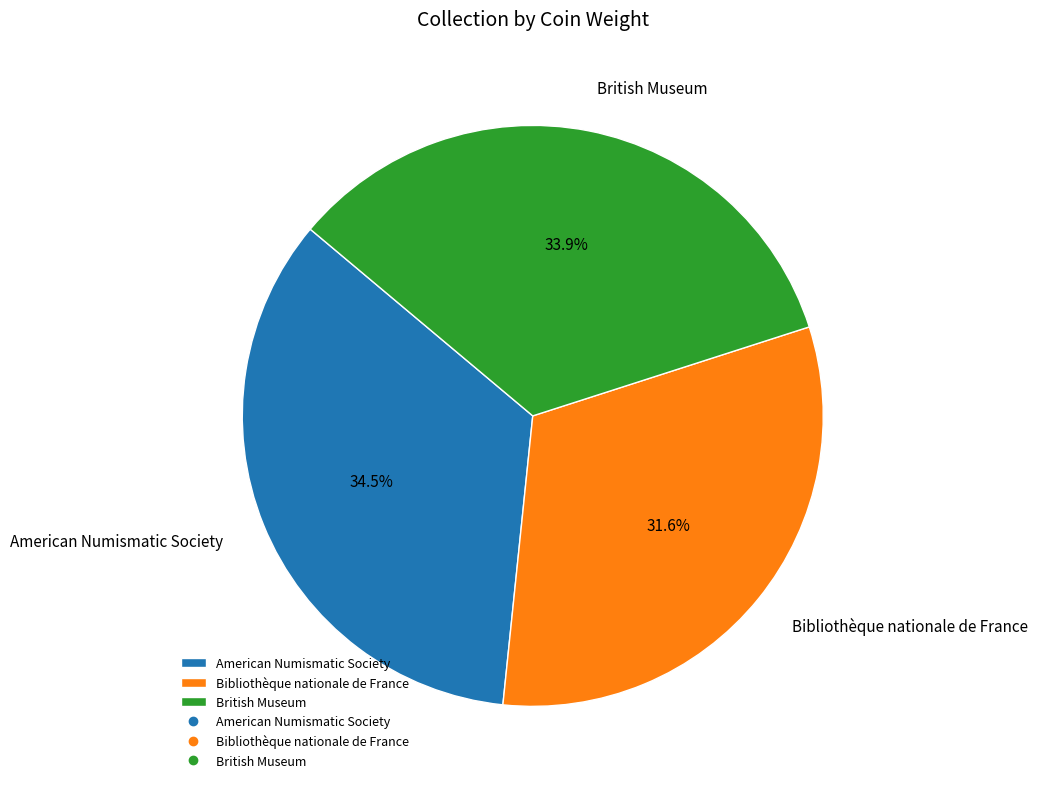

Which slice is the smallest?

Bibliothèque nationale de France